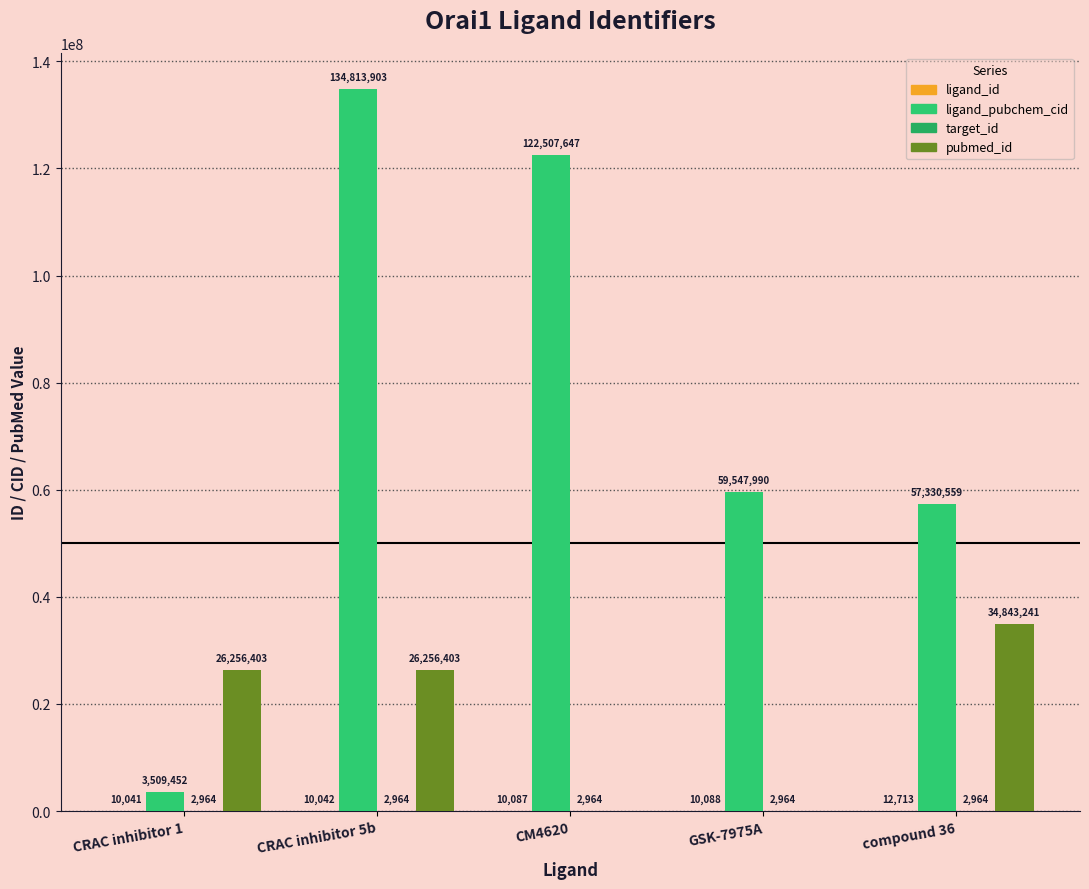

What is the spread (max minus min) of values at compound 36?

57327595